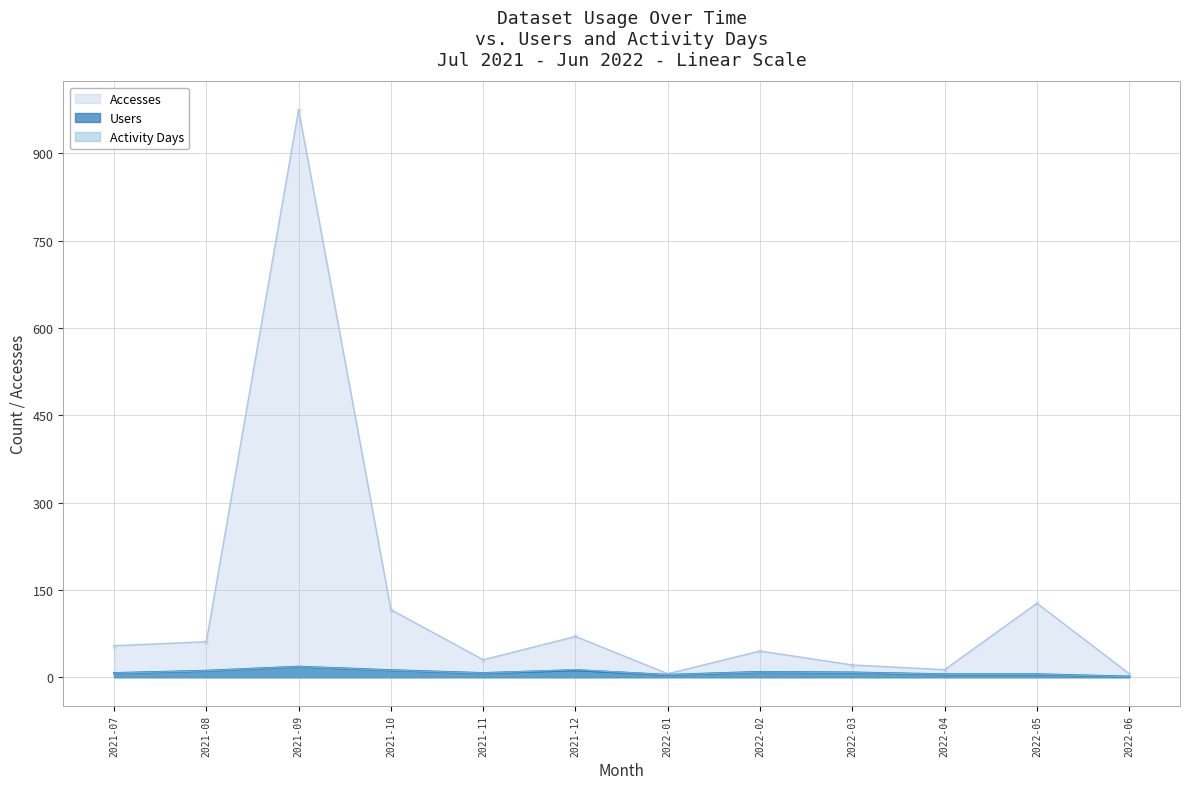

What is the average value of the Users series?

8